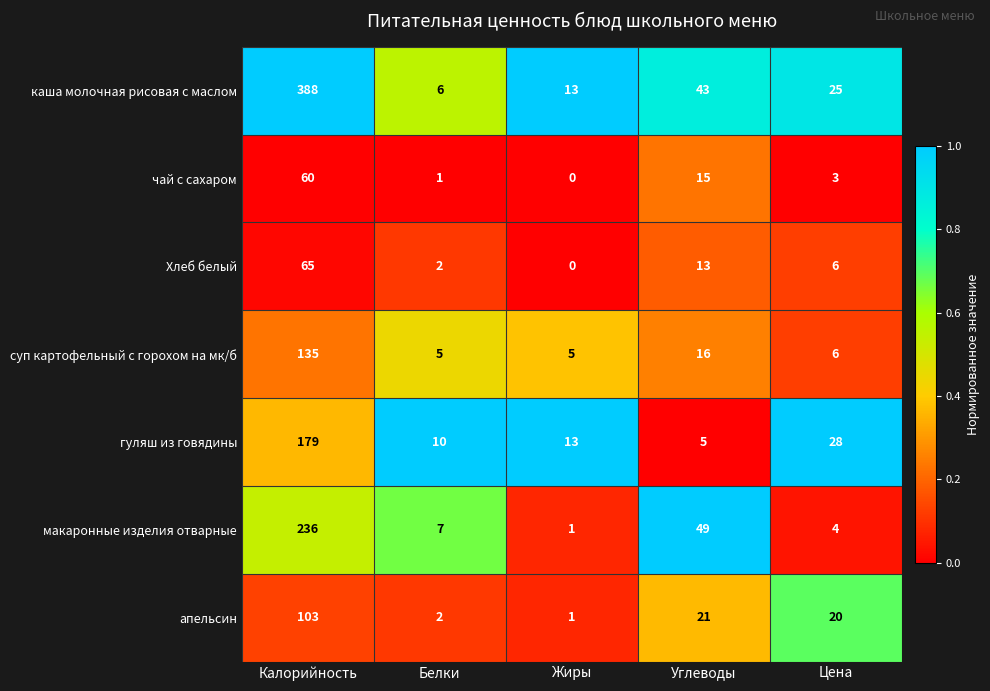

What value does the каша молочная рисовая с маслом series have at Белки?

6